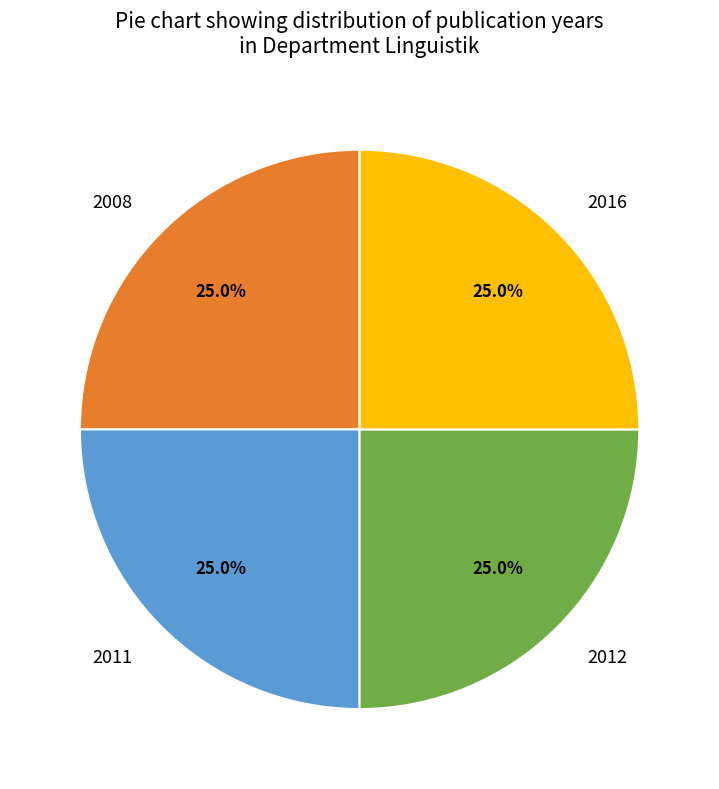

How many slices are in this pie chart?

4